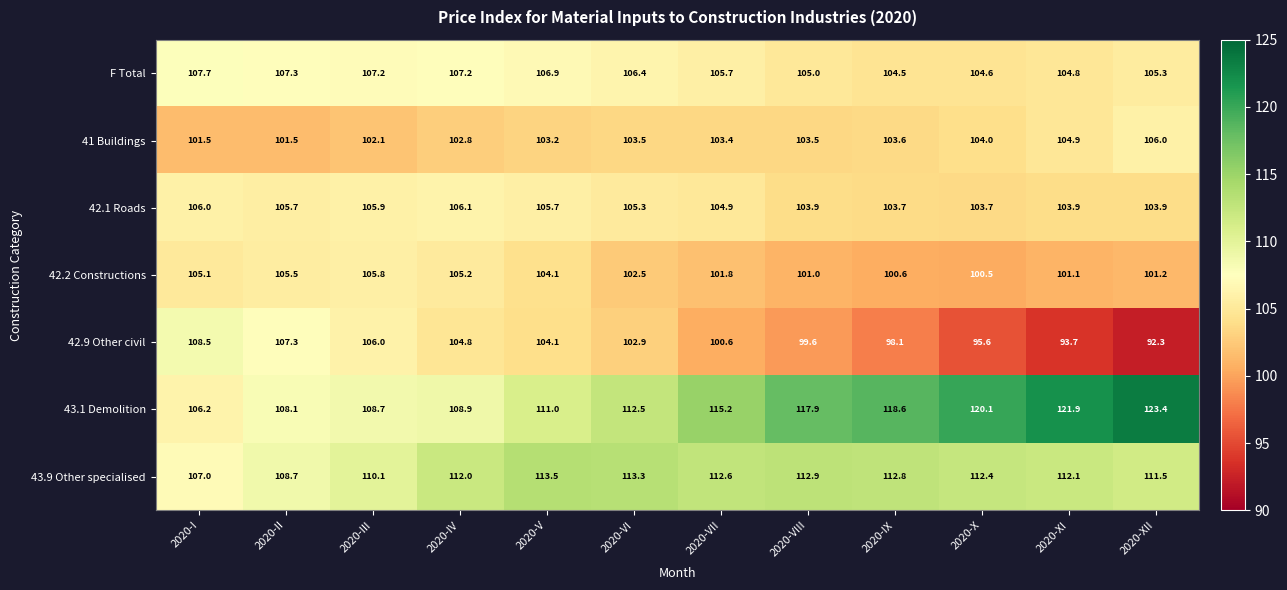

What is the difference between the highest and lowest values at 2020-III?

8.0